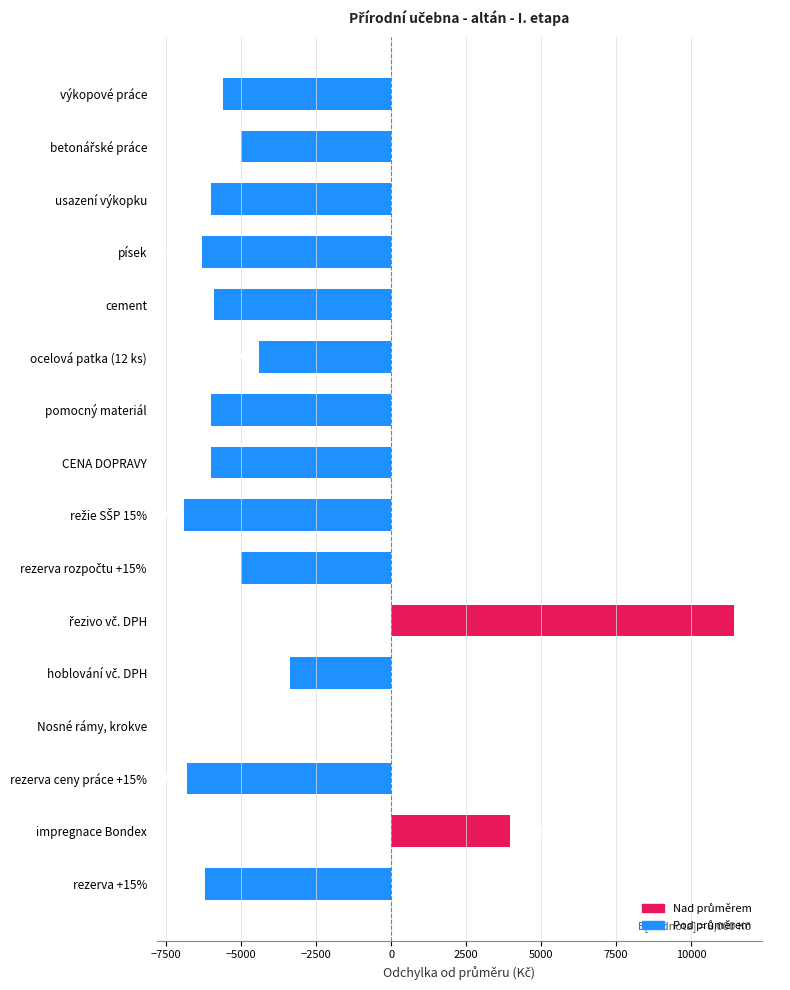

Where is the data nearest to the value 2270?

impregnace Bondex